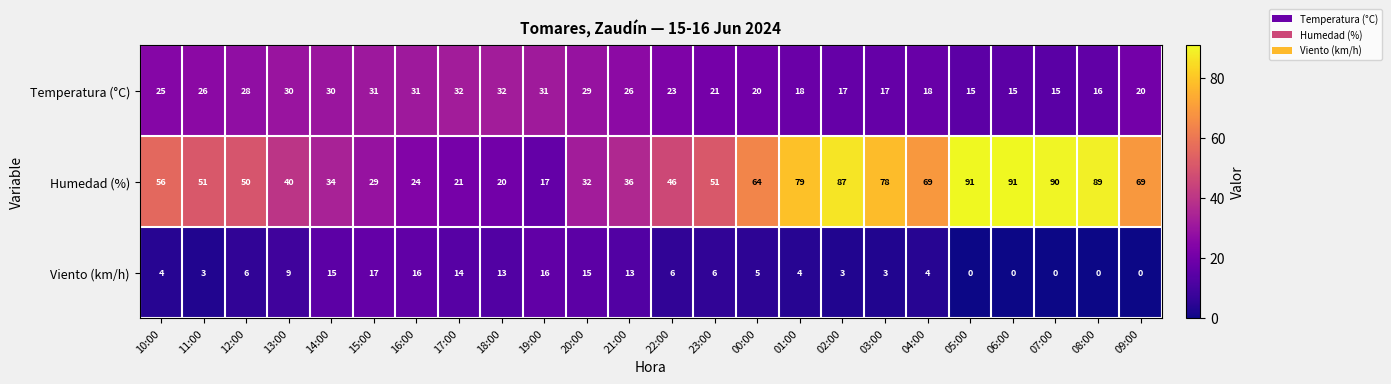

At which category is the sum across all series the highest?

02:00